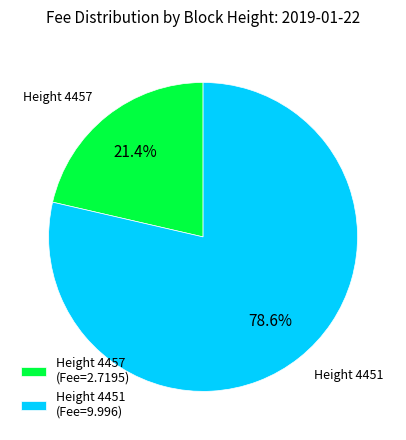

How many slices are in this pie chart?

2